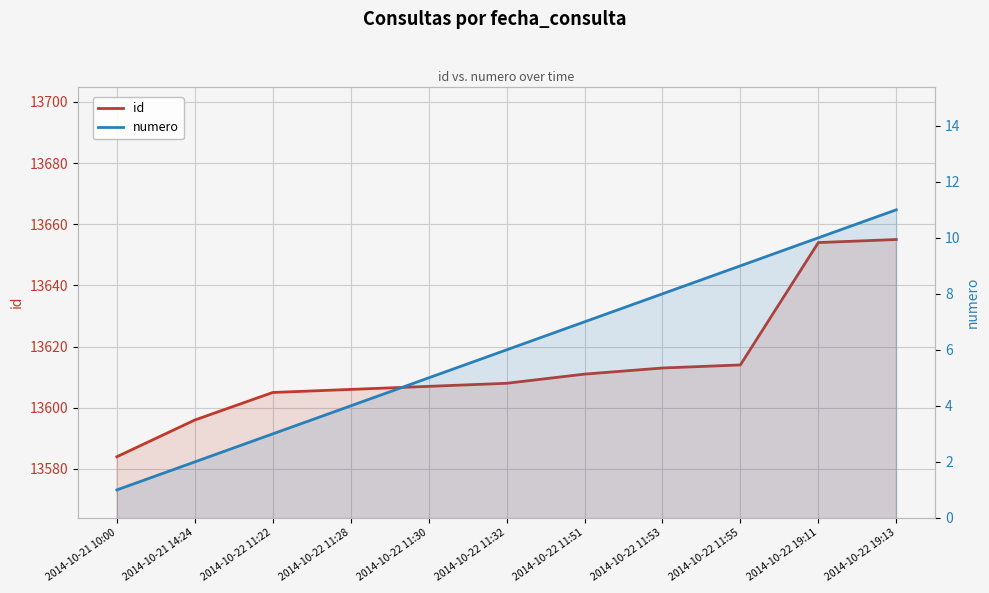

The numero series shows 11 at 2014-10-22 11:53. True or false?

False